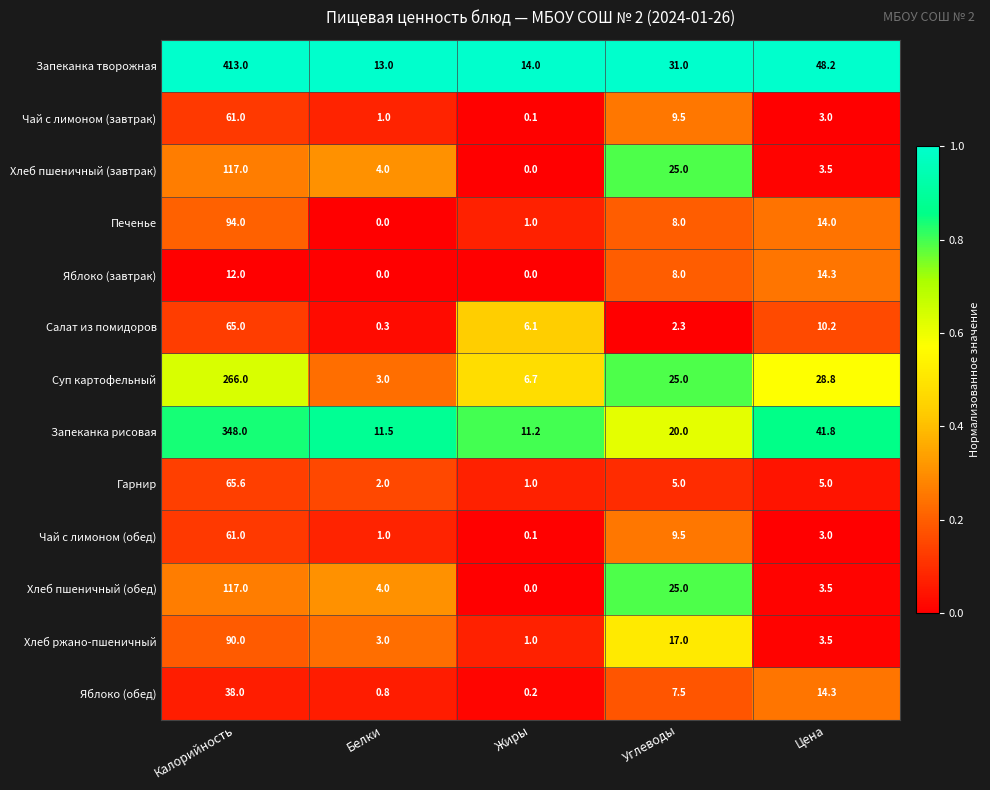

True or false: Хлеб пшеничный (завтрак) has a value of 36.2 at Углеводы.

False